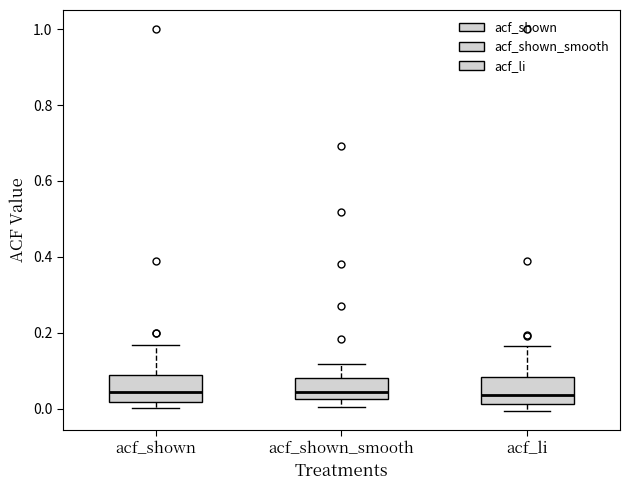

Where is the upper edge of the box for acf_li on the y-axis? The values are not printed on the chart, so give them approximately, as read against the axis.

0.08